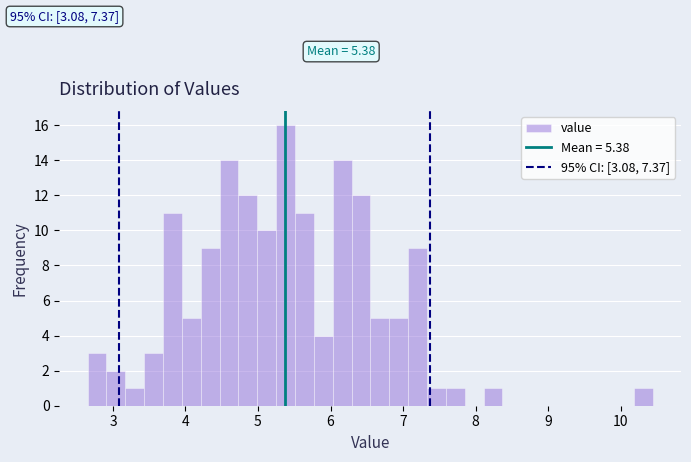

Around what value on the x-axis is the tallest bar? Give the approximate position of its centre, as read against the axis.

5.4